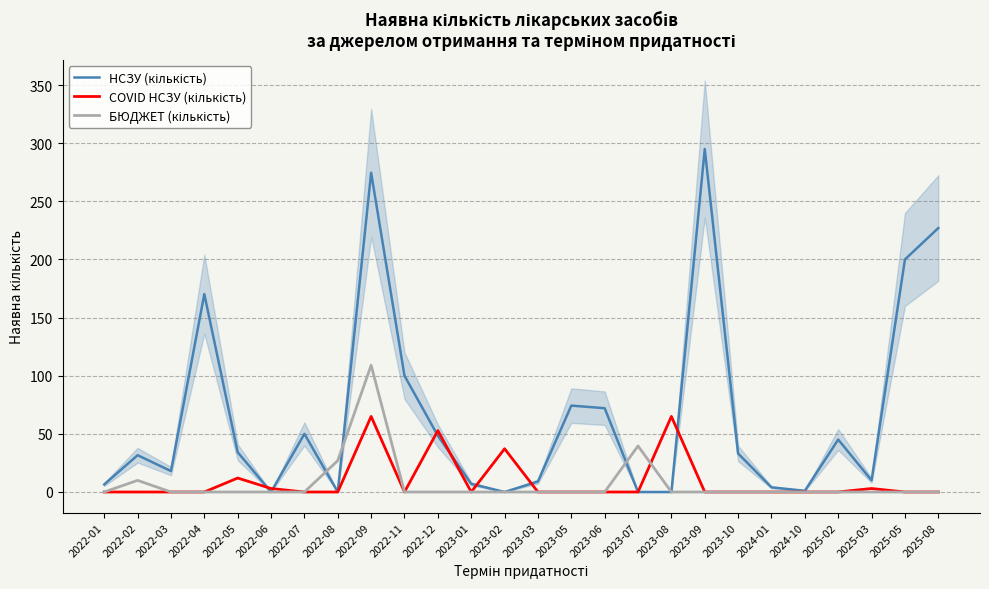

Does the chart display data point markers on the line(s)?

No